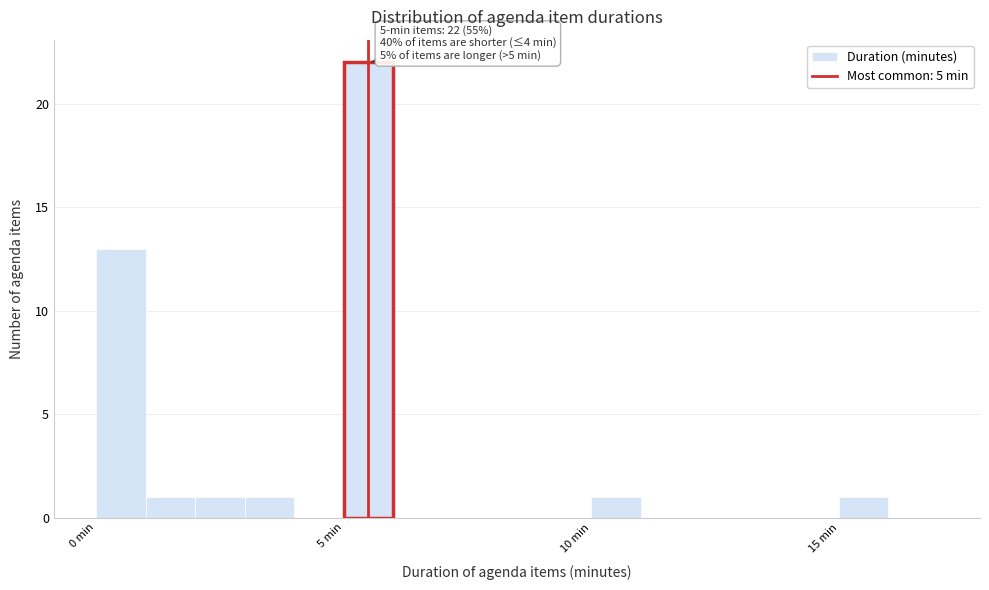

Read against the x-axis, roughly where is the centre of the tallest bar?

5.5